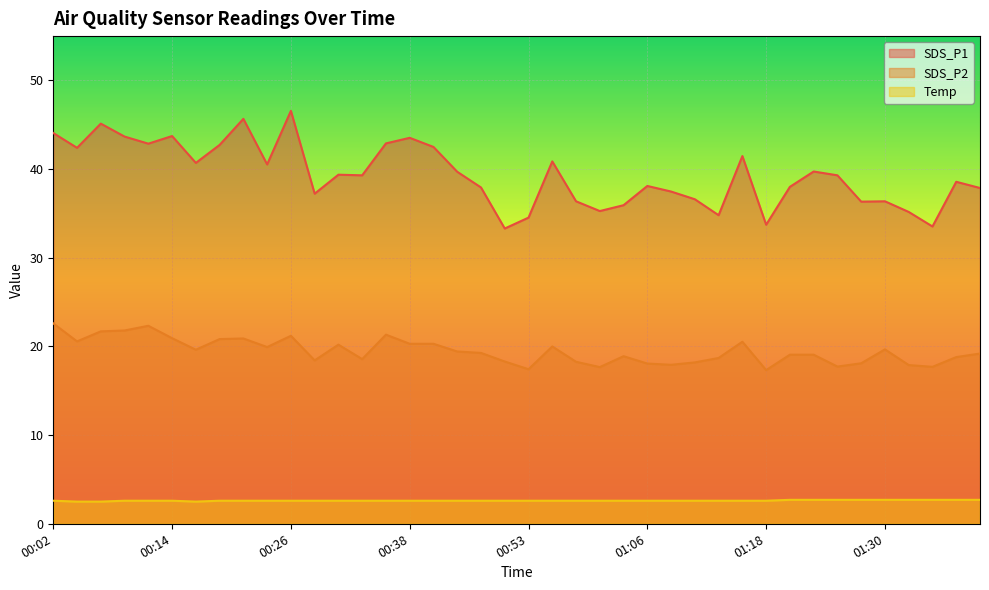

What are all the series names shown in the legend?

SDS_P1, SDS_P2, Temp